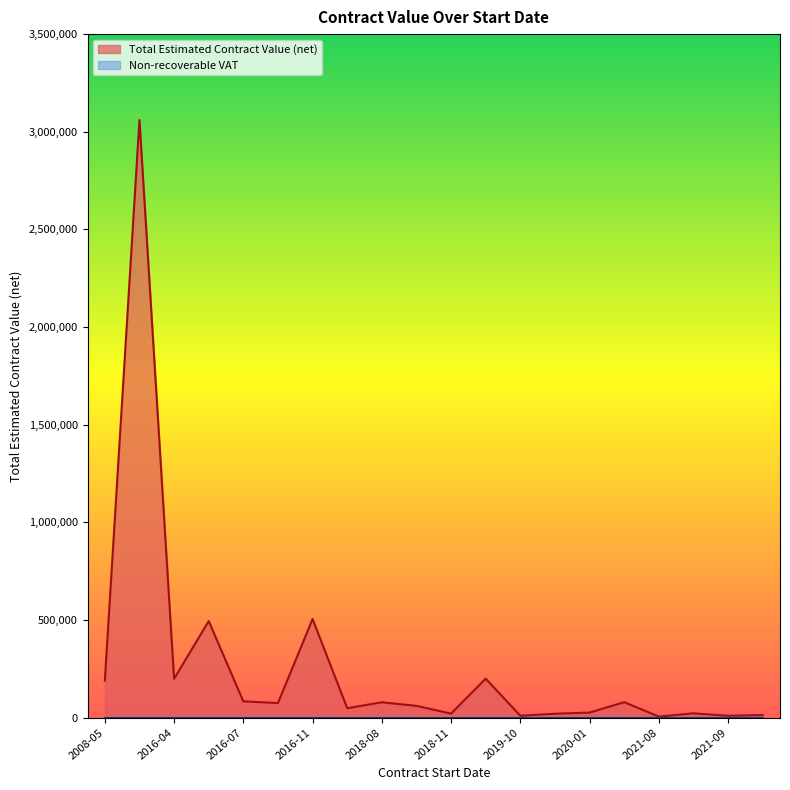

List the labels in order of Non-recoverable VAT value, largest first.

2017-07-20, 2016-08-01, 2018-08-01, 2013-09-01, 2008-05-01, 2016-04-01, 2019-07-04, 2021-08-01, 2019-10-14, 2021-09-30, 2016-11-01, 2016-07-21, 2021-08-02, 2018-11-13, 2018-11-15, 2021-03-15, 2021-10-21, 2020-01-06, 2016-04-01, 2020-01-01